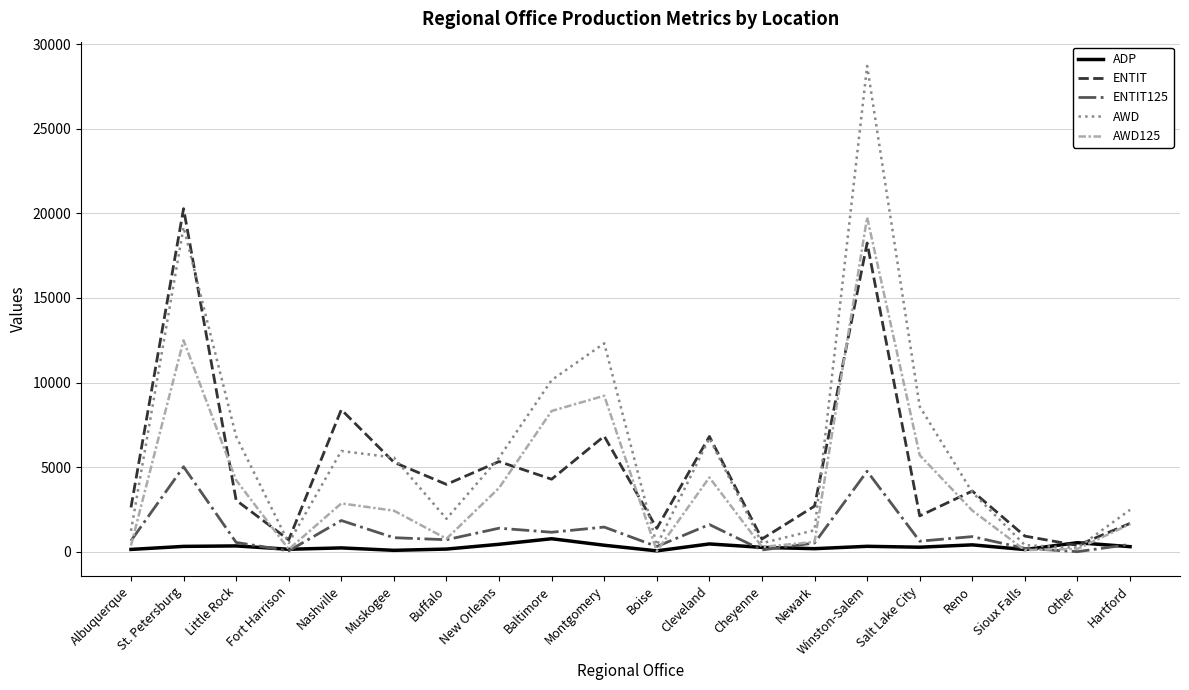

Between Little Rock and Other, which series saw the biggest shift?

AWD